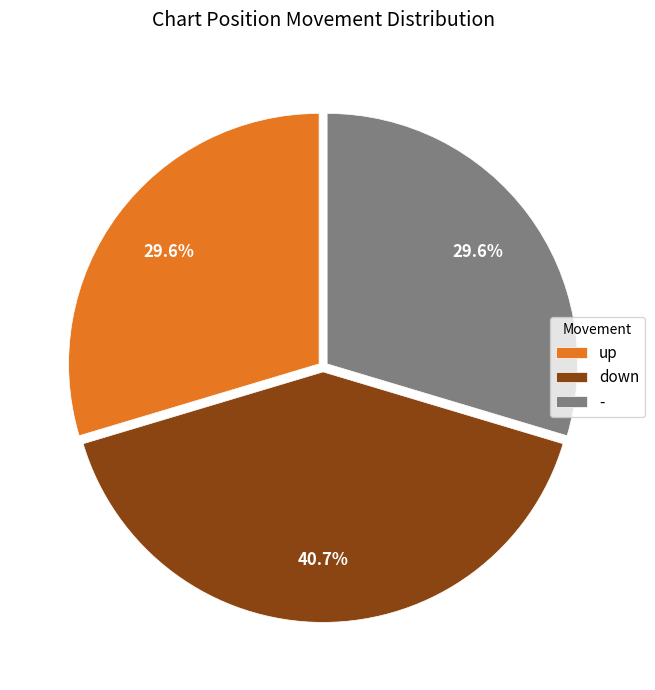

Is up the majority of the pie?

No